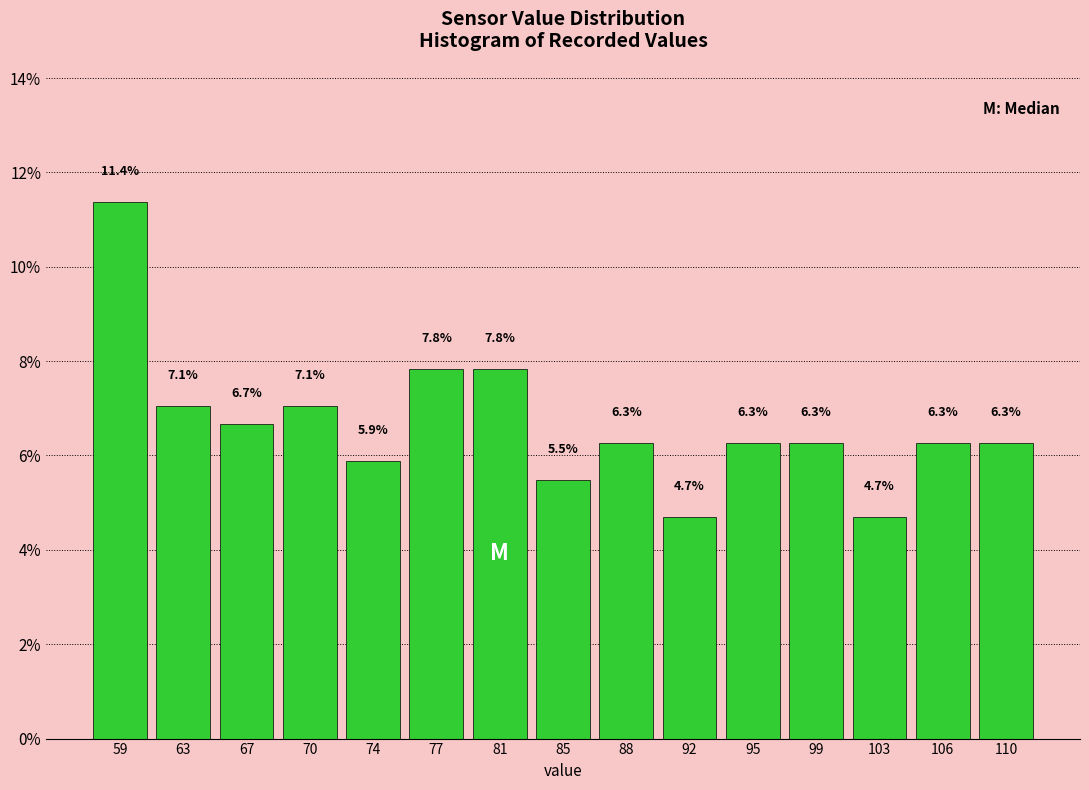

Reading left to right, list all the values displayed in this chart.

59=11.4	63=7.1	67=6.7	70=7.1	74=5.9	77=7.8	81=7.8	85=5.5	88=6.3	92=4.7	95=6.3	99=6.3	103=4.7	106=6.3	110=6.3